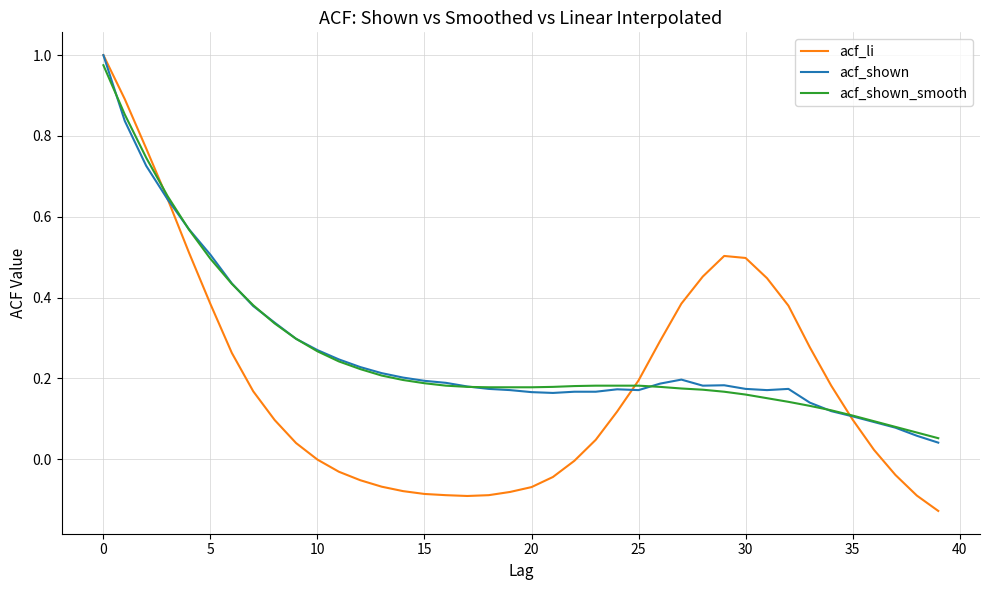

How many times do acf_li and acf_shown_smooth cross each other?

3